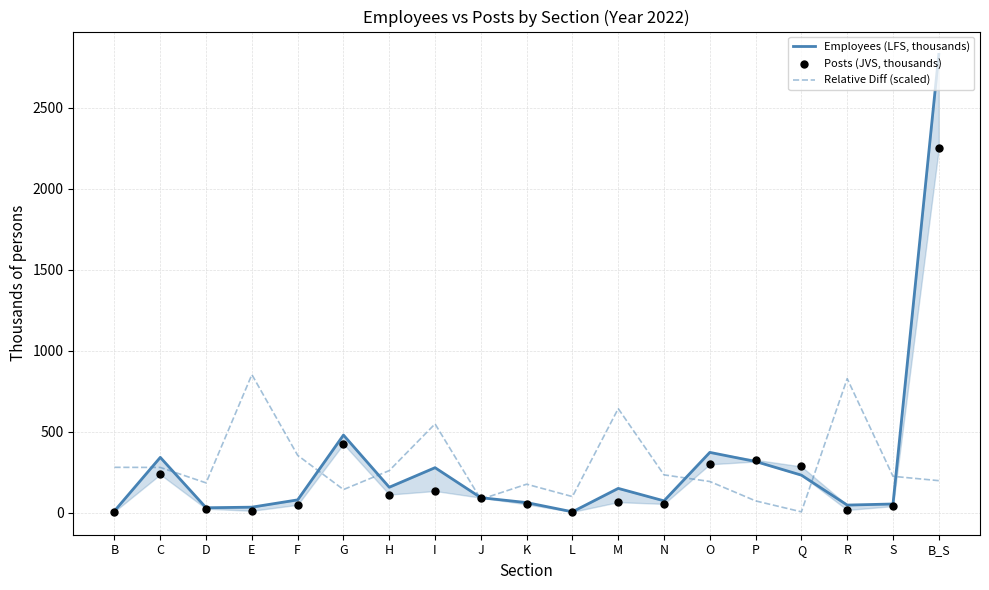

Which series contains the lowest Y value?

Posts (JVS, thousands)